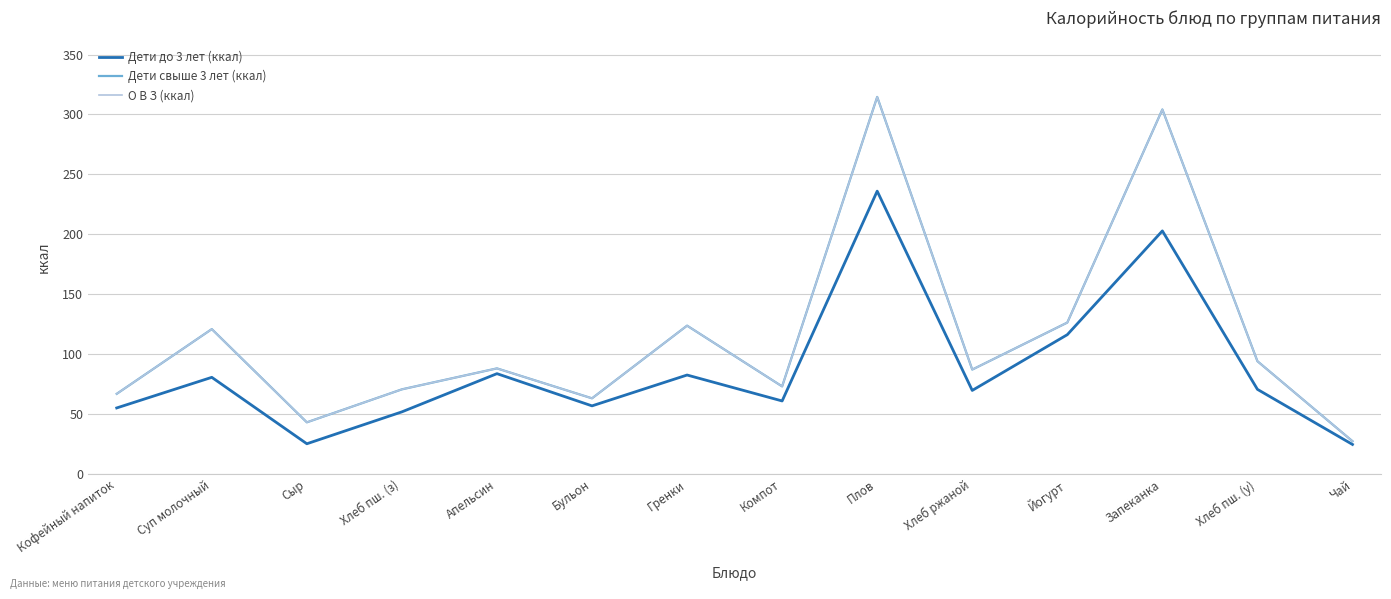

What is the difference between the maximum and second lowest values in the Дети до 3 лет (ккал) series?

210.9